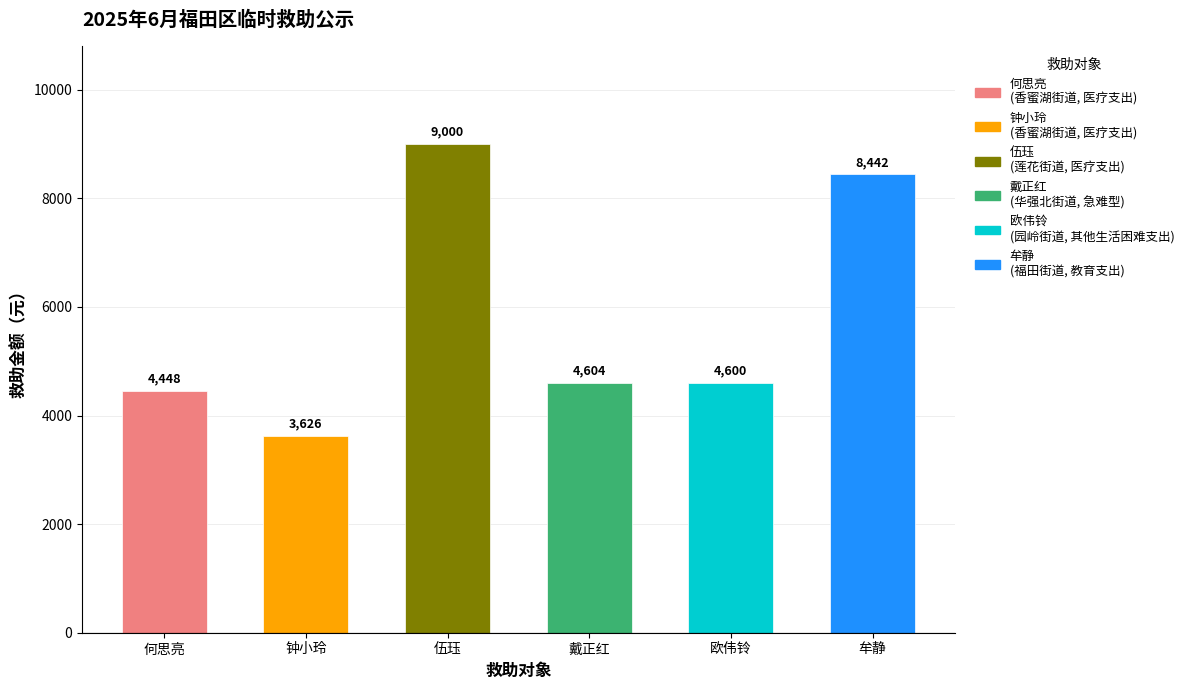

Does the chart contain stacked bars?

No